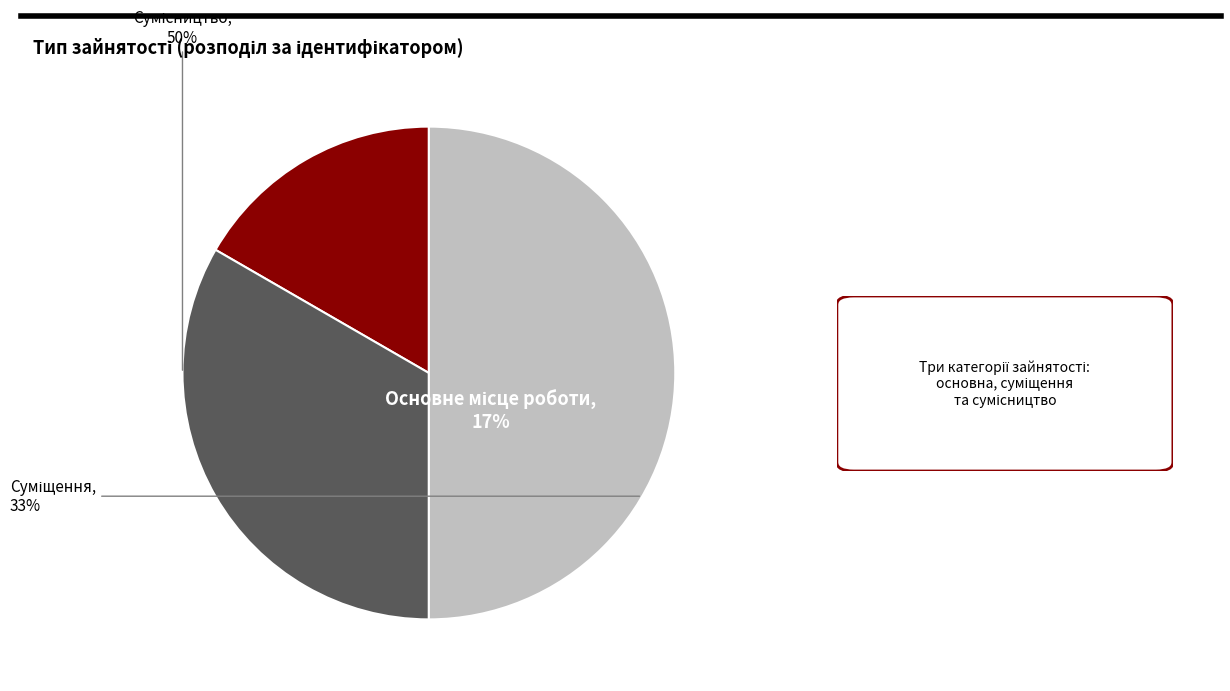

What is the change in value from Суміщення to Сумісництво?

+1